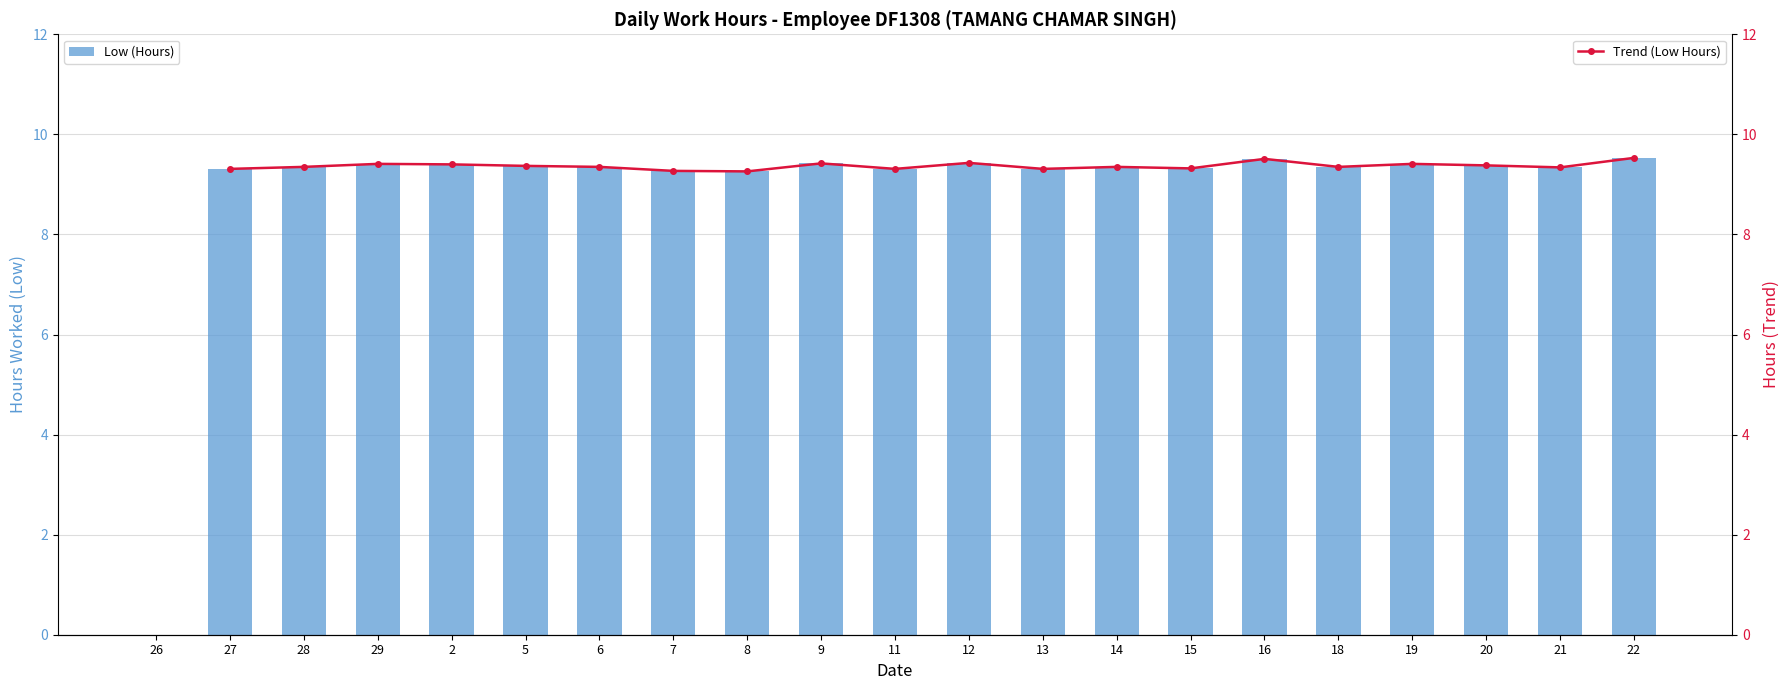

Which category has the highest value in the Low (Hours) series?

22